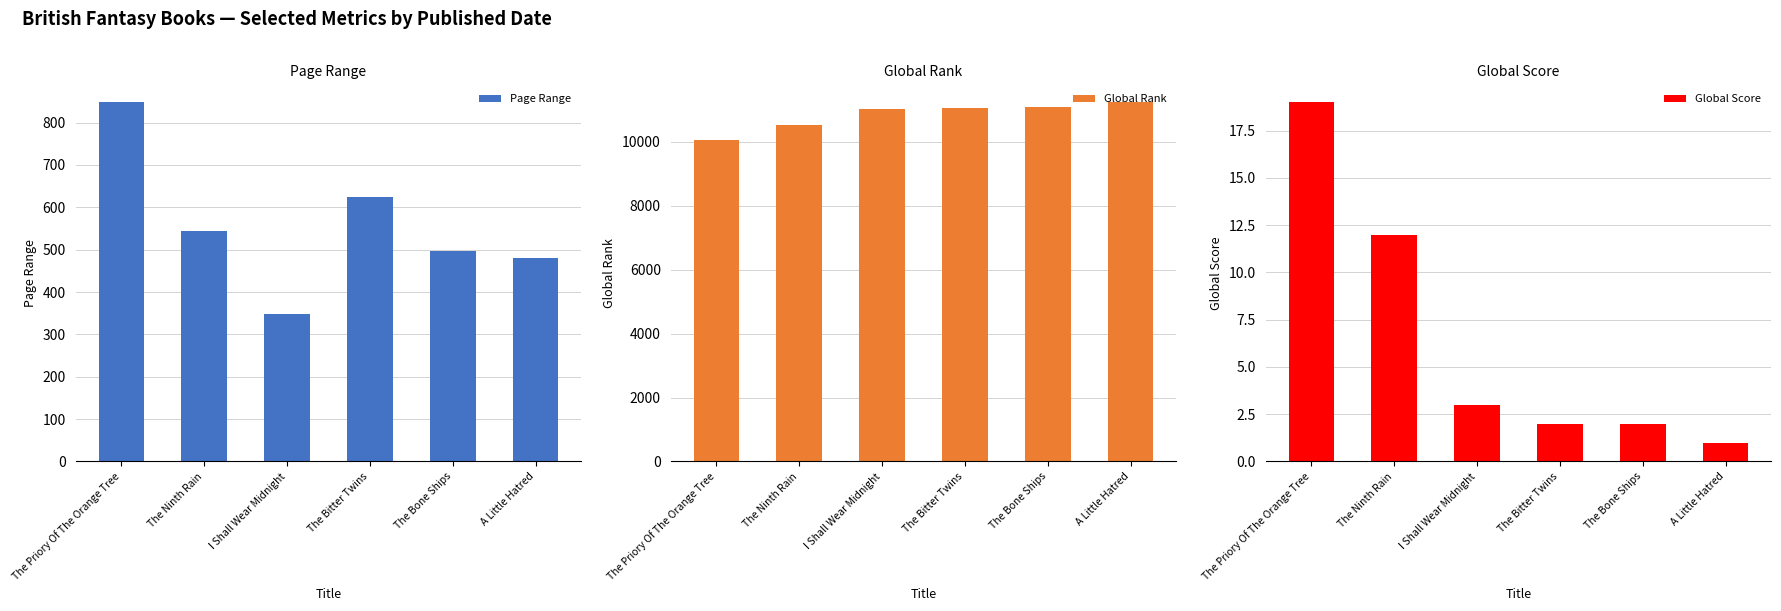

At which label does Global Rank reach its minimum?

The Priory Of The Orange Tree